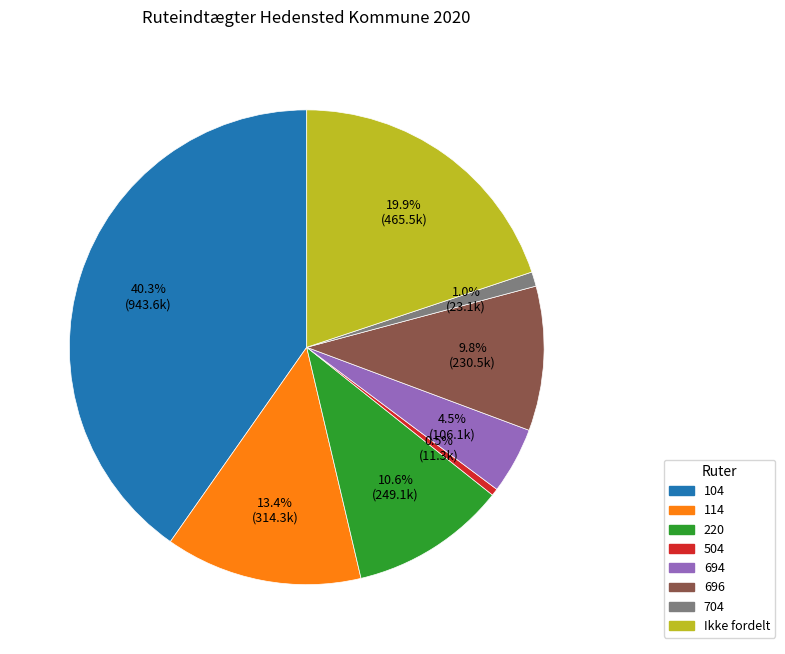

To the nearest percent, what percentage of the pie is 704?

1%